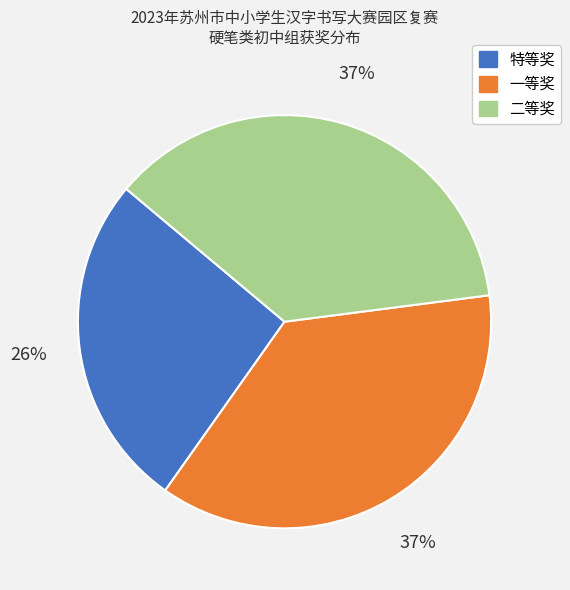

To the nearest percent, what portion does 一等奖 represent?

37%